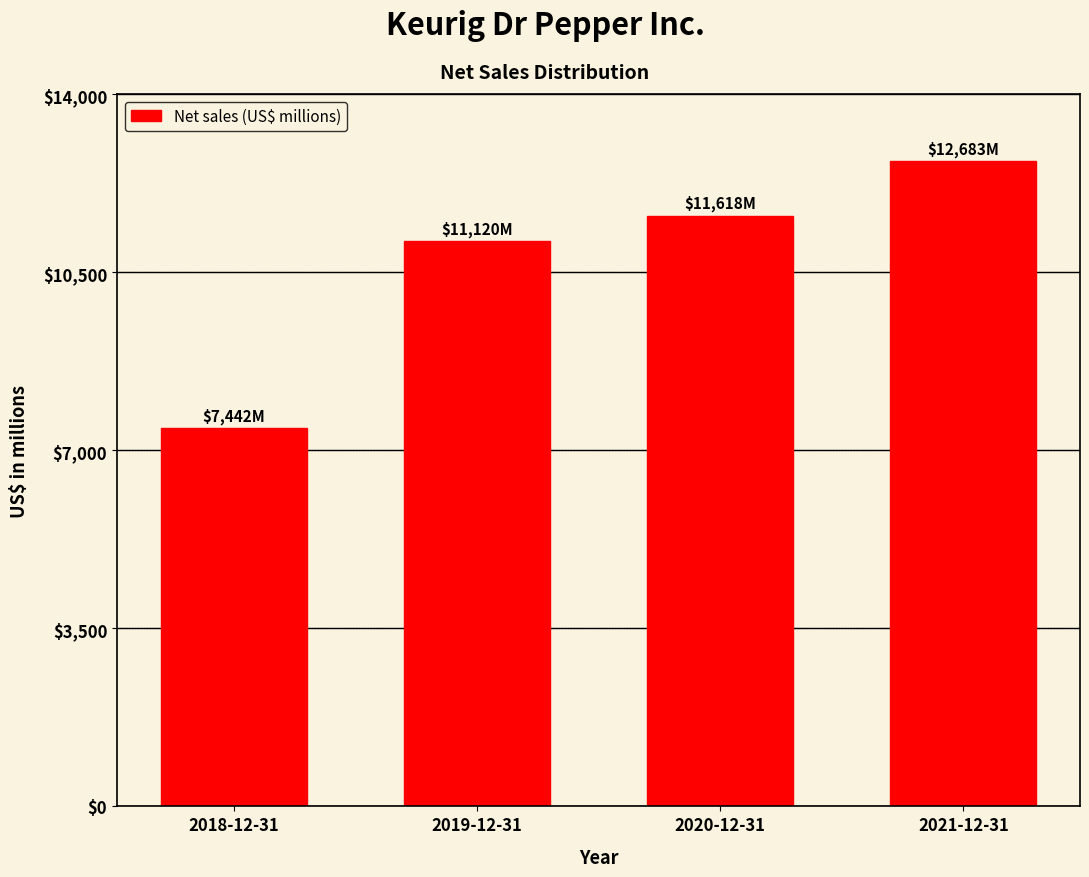

Reading left to right, transcribe all the data shown in this chart.

2018-12-31=7442	2019-12-31=11120	2020-12-31=11618	2021-12-31=12683